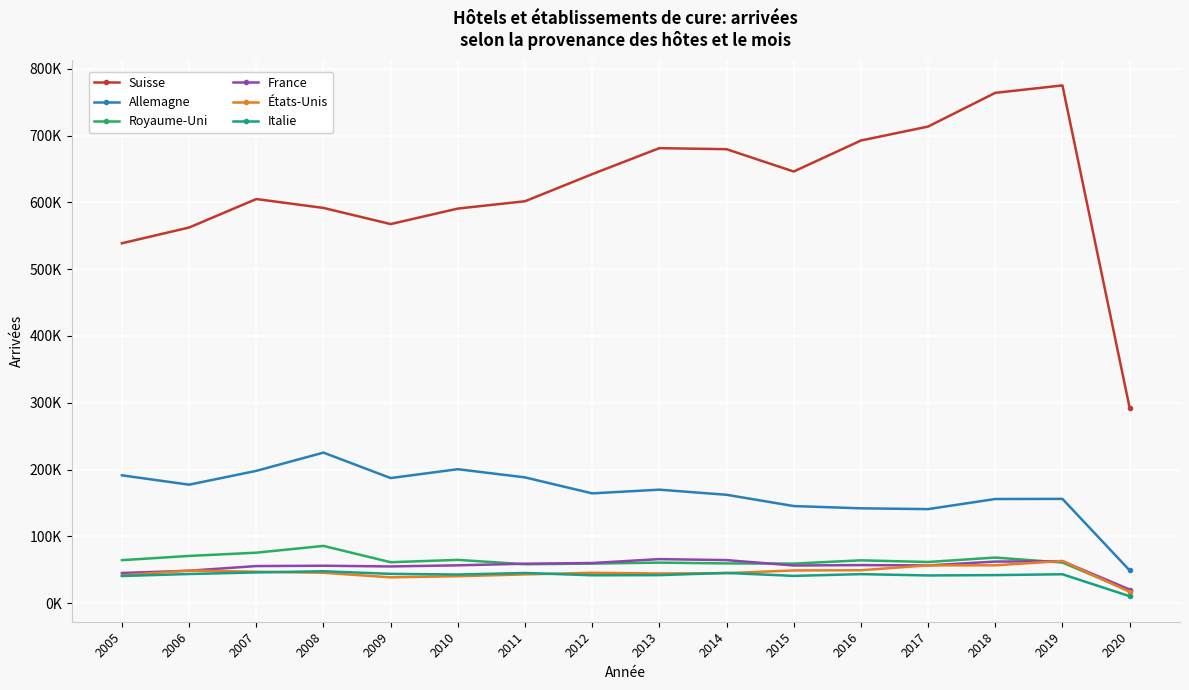

Is this an area chart (filled region under the line)?

No